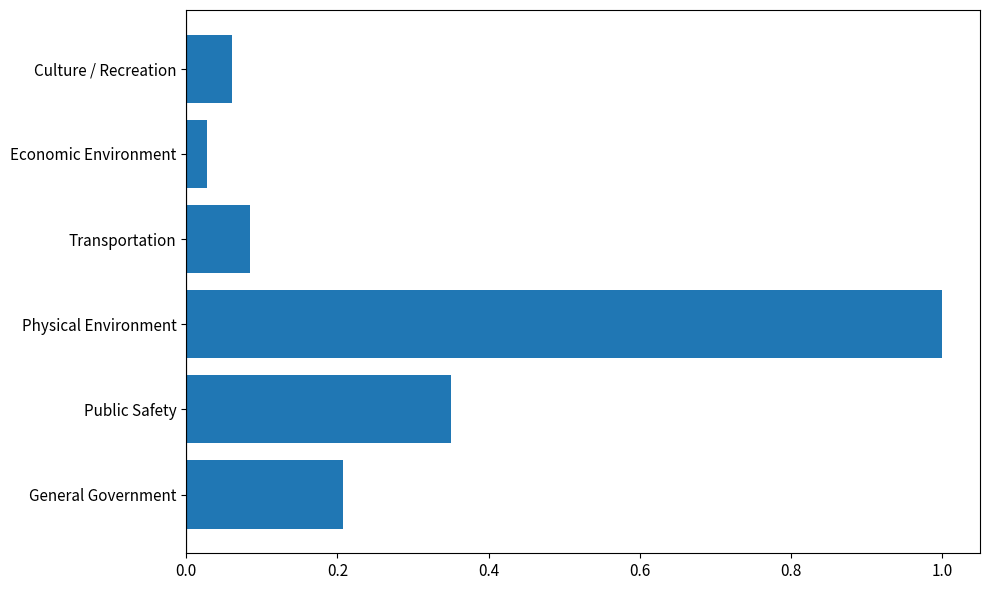

Which label corresponds to the largest value in the chart?

Physical Environment